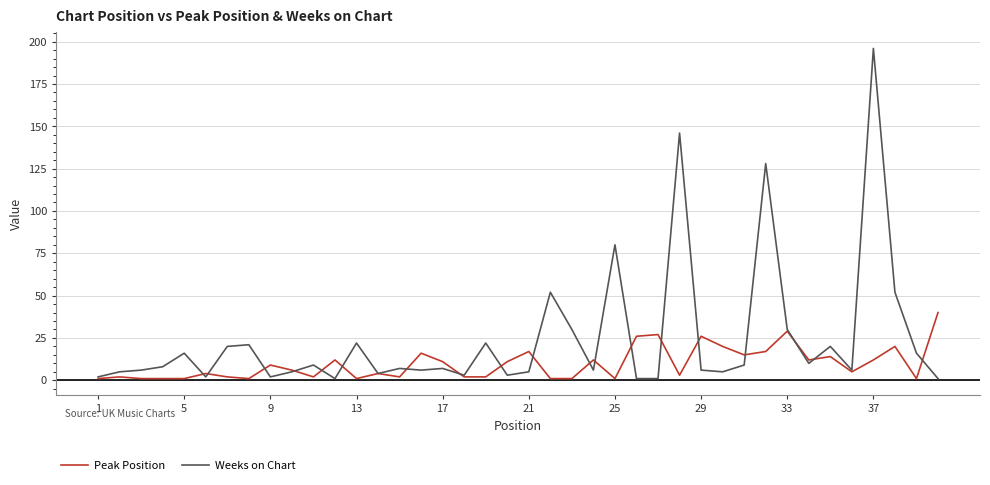

Rank the series by their maximum value, from highest to lowest.

Weeks on Chart, Peak Position